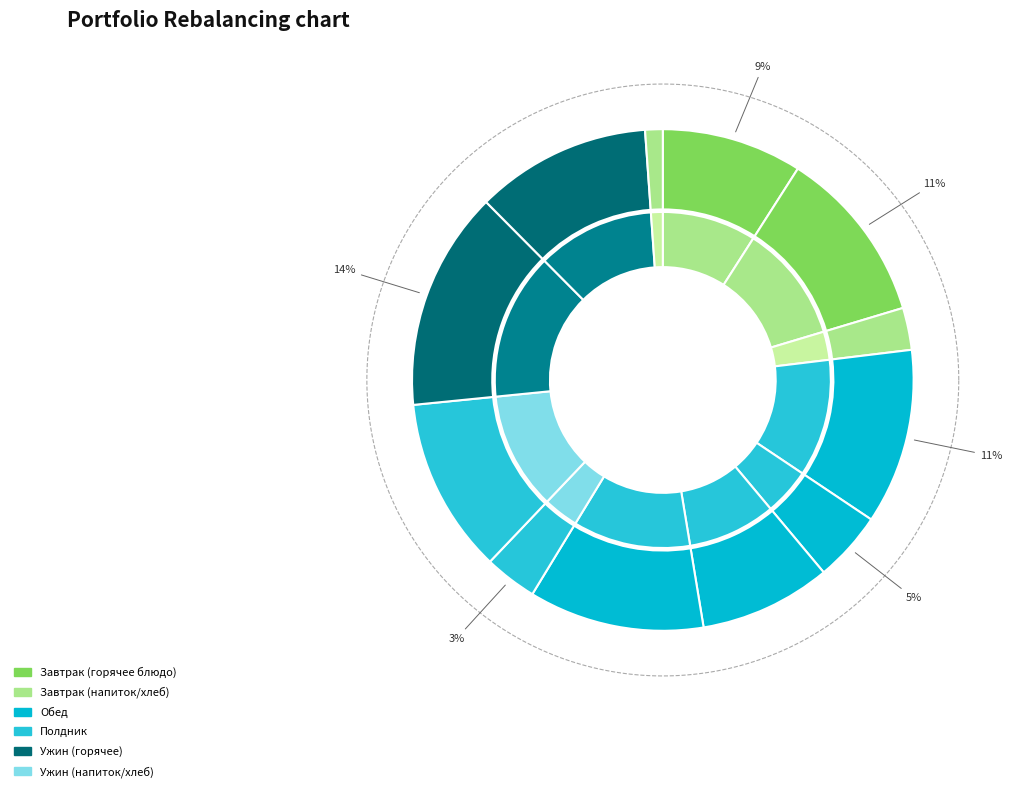

To the nearest percent, what is the average slice percentage?

8%